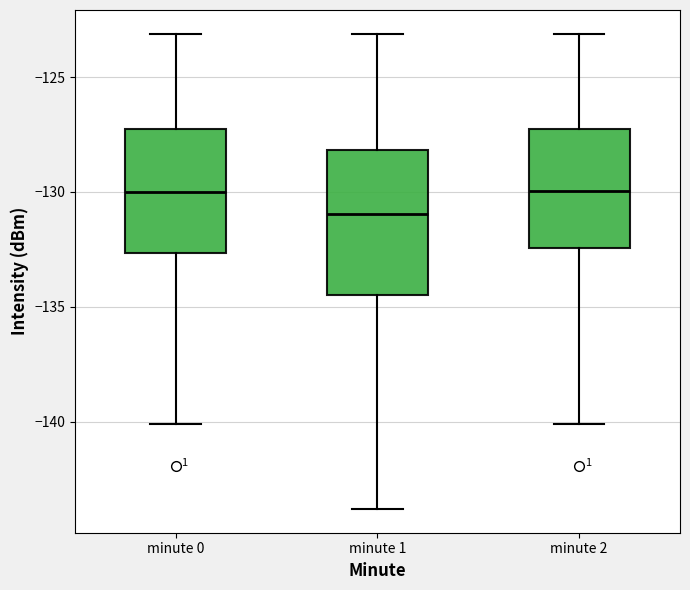

Which box is the tallest, from its lower edge to its upper edge?

minute 1